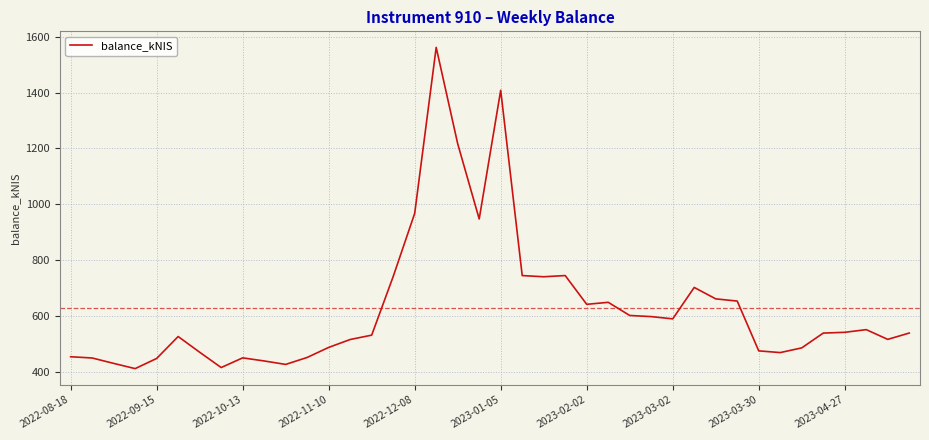

What is the difference between the maximum and minimum values?

1151.5